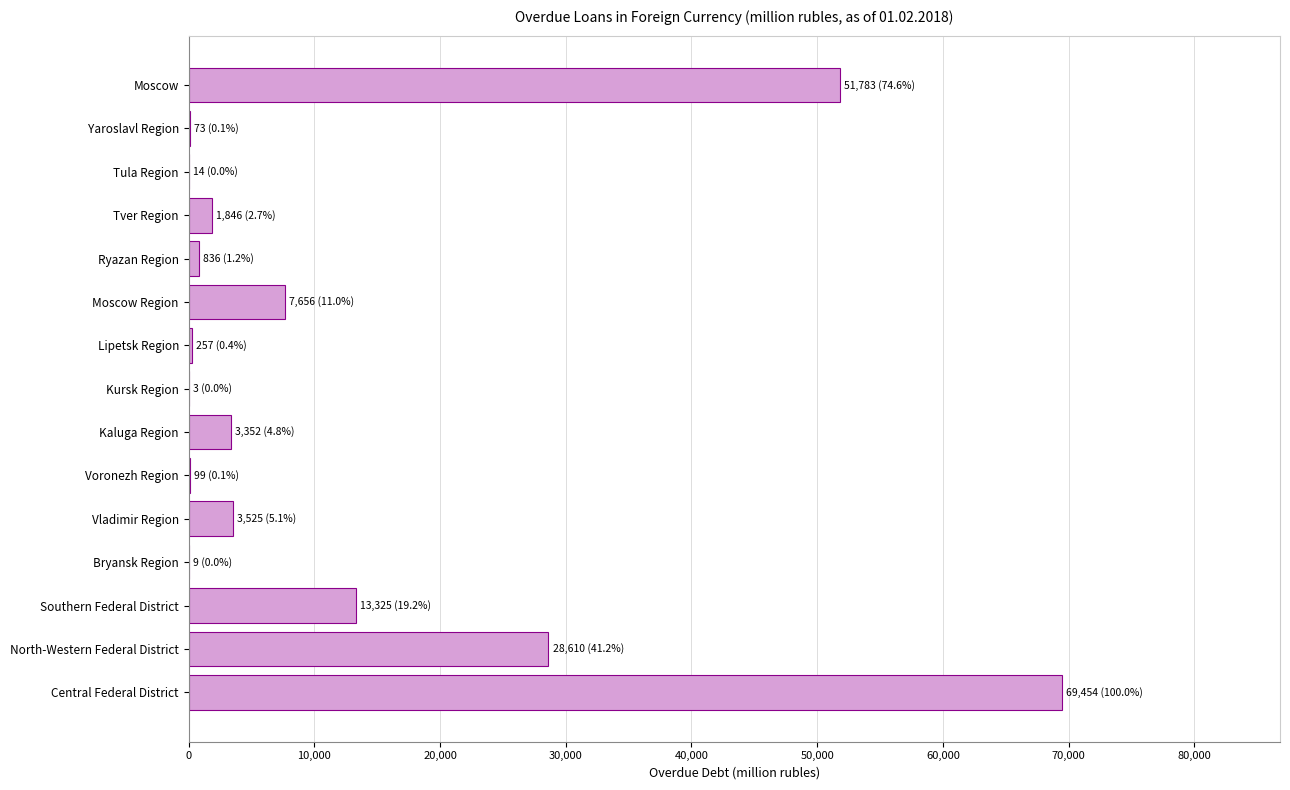

What is the greatest value displayed?

69454